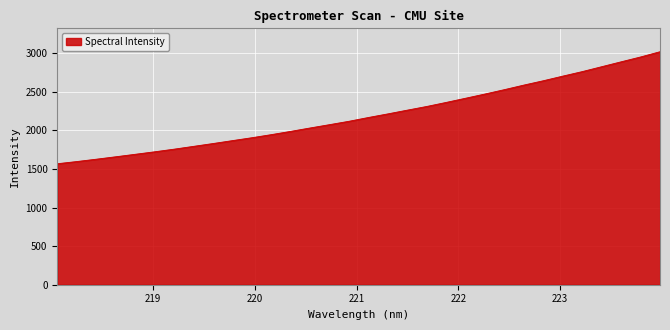

What is the maximum value shown in the chart?

3020.2